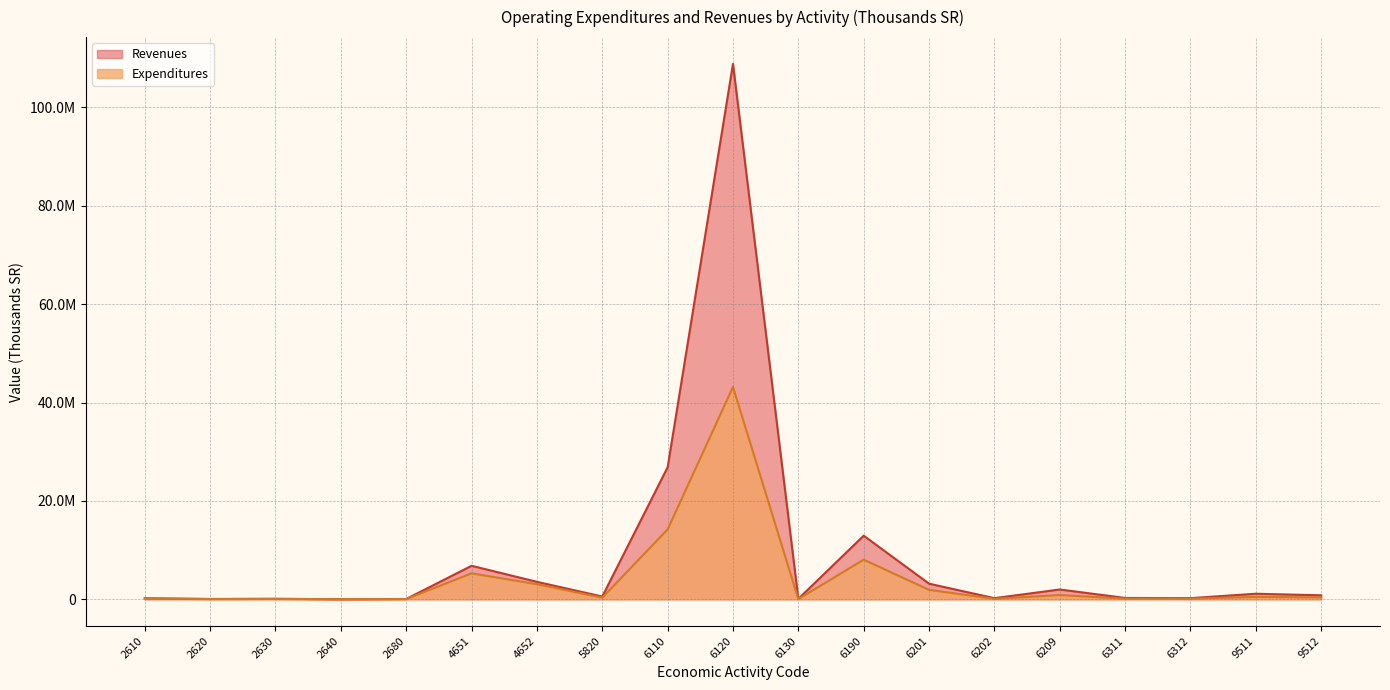

Reading left to right, list all the values displayed in this chart.

Expenditures: 154459	47985	77685	7684	42214	5274112	3058829	337086	14199254	43156628	44510	8053942	1916785	87772	864976	129705	120874	485228	365981
Revenues: 219845	65321	101220	16324	64251	6811123	3550124	561254	26832154	108829961	87658	12930055	3172958	227004	1993093	272756	232026	1128572	809245